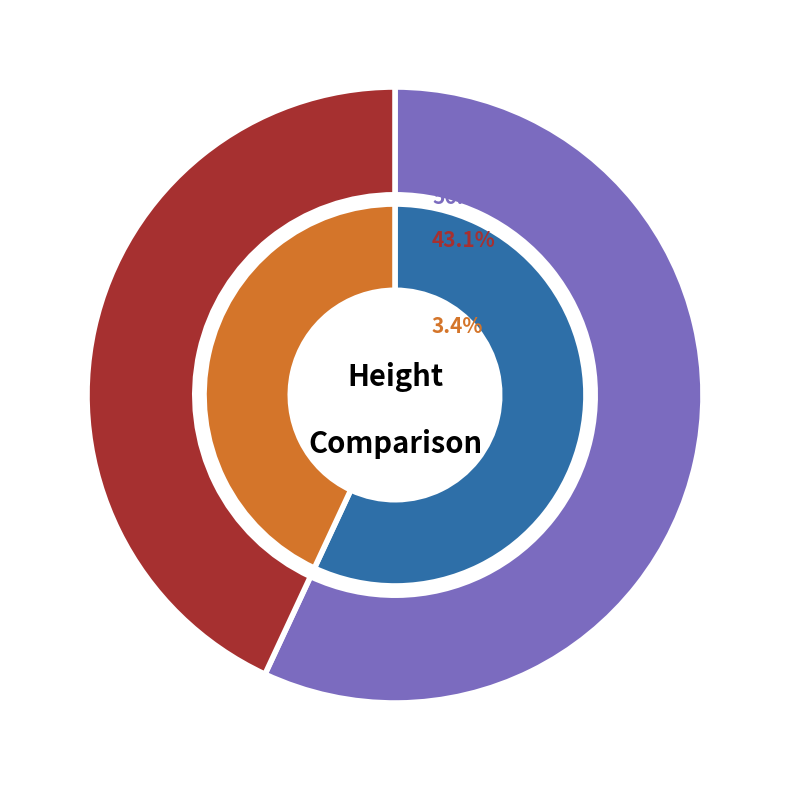

To the nearest percent, what portion does 4453 represent?

43%